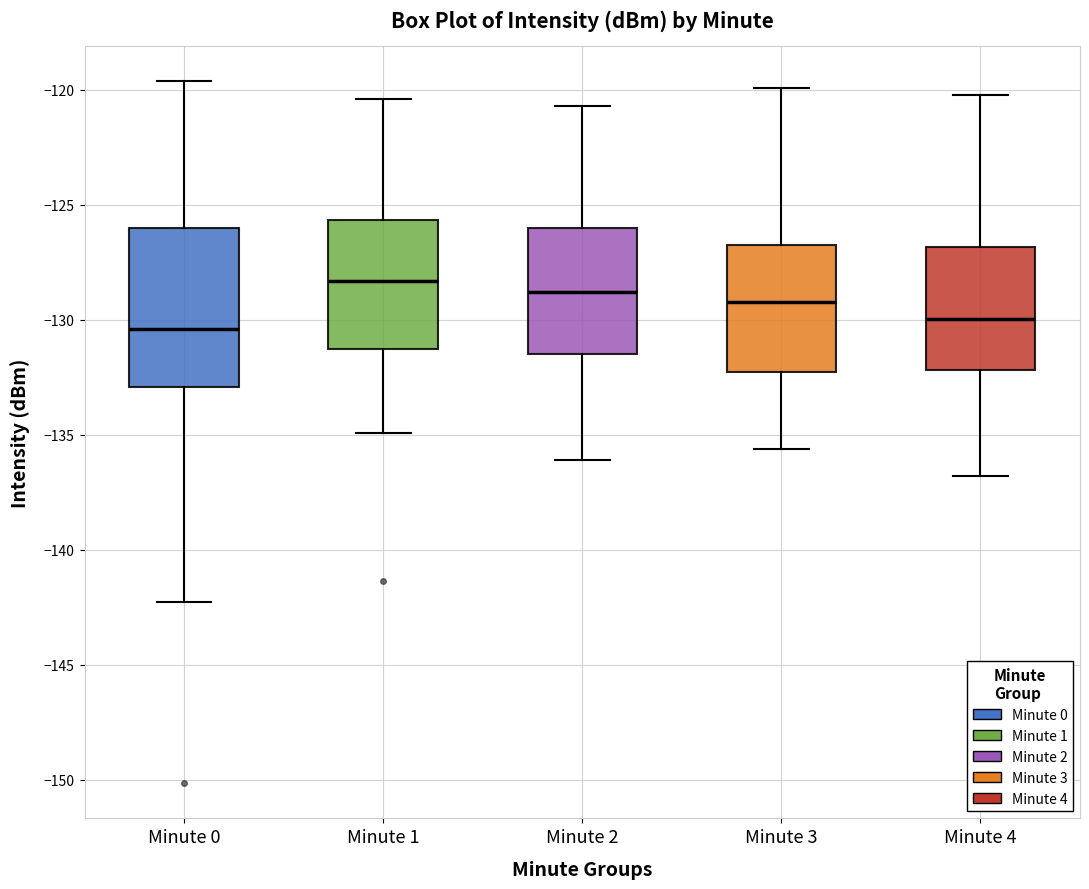

Reading left to right, transcribe this box plot: for each box, give where its median line is, the range the box spans, and where its two whiskers end, as read against the y-axis. The values are not printed on the chart, so give them approximately, as read against the axis.

Minute 0: median -130.5, box -133.0 to -126.0, whiskers -142.5 to -119.5
Minute 1: median -128.5, box -131.5 to -125.5, whiskers -135.0 to -120.5
Minute 2: median -129.0, box -131.5 to -126.0, whiskers -136.0 to -120.5
Minute 3: median -129.0, box -132.5 to -126.5, whiskers -135.5 to -120.0
Minute 4: median -130.0, box -132.0 to -127.0, whiskers -137.0 to -120.0